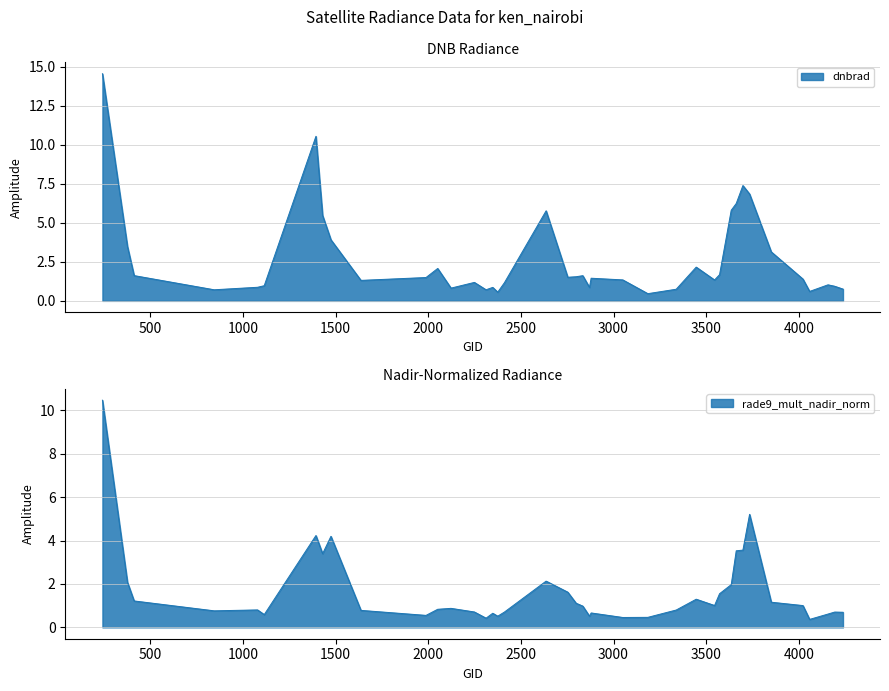

At which label is rade9_mult_nadir_norm closest to 5?

3734